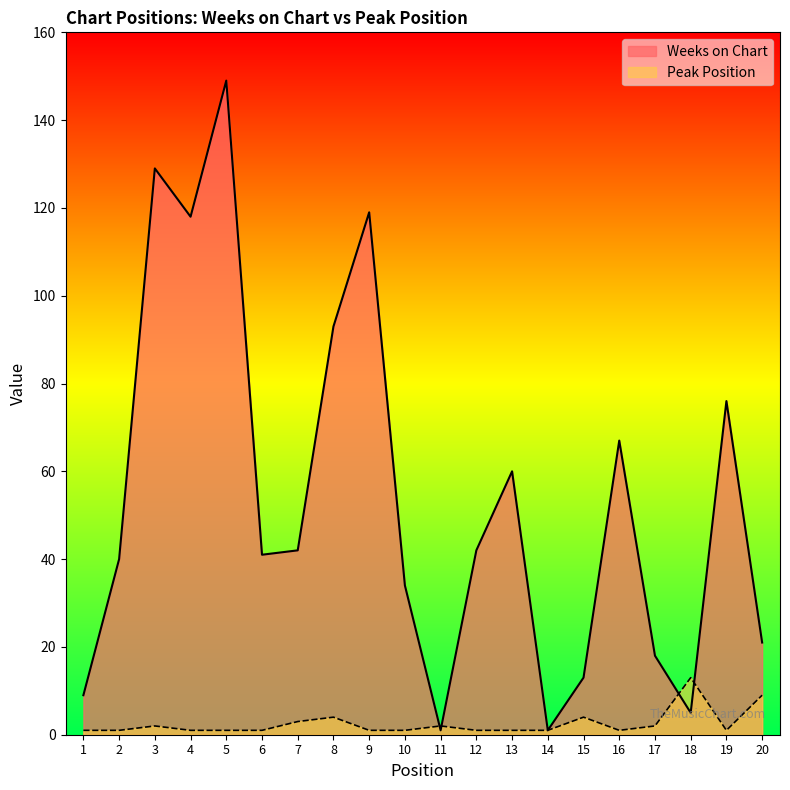

True or false: Peak Position has more than 1 interior local peaks.

True